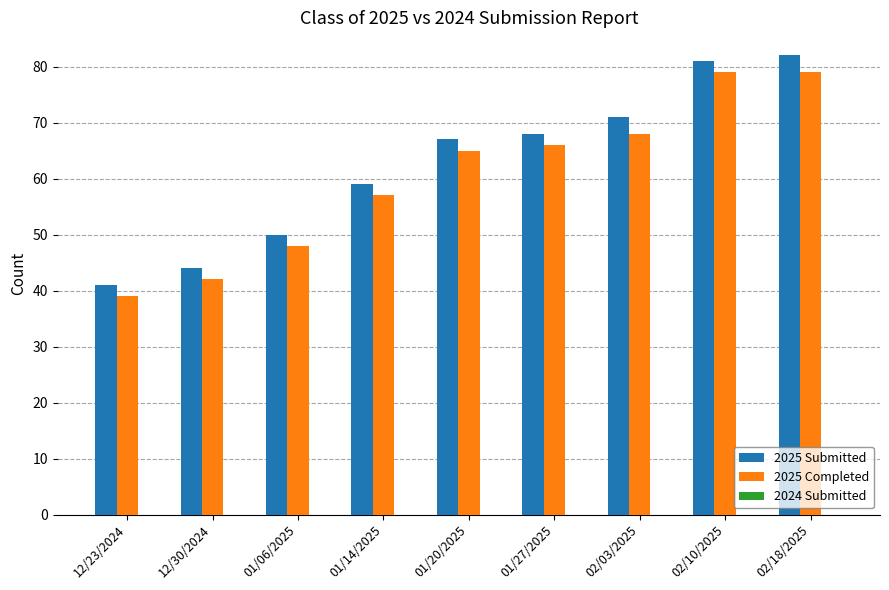

True or false: 2025 Submitted has a value of 59 at 01/14/2025.

True